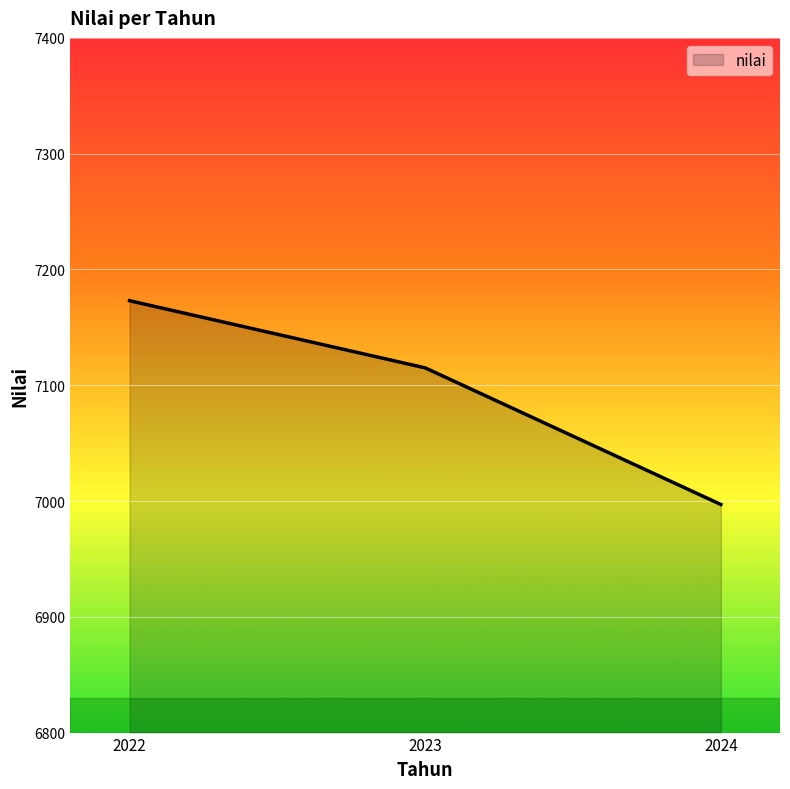

Count the number of categories in the chart.

3